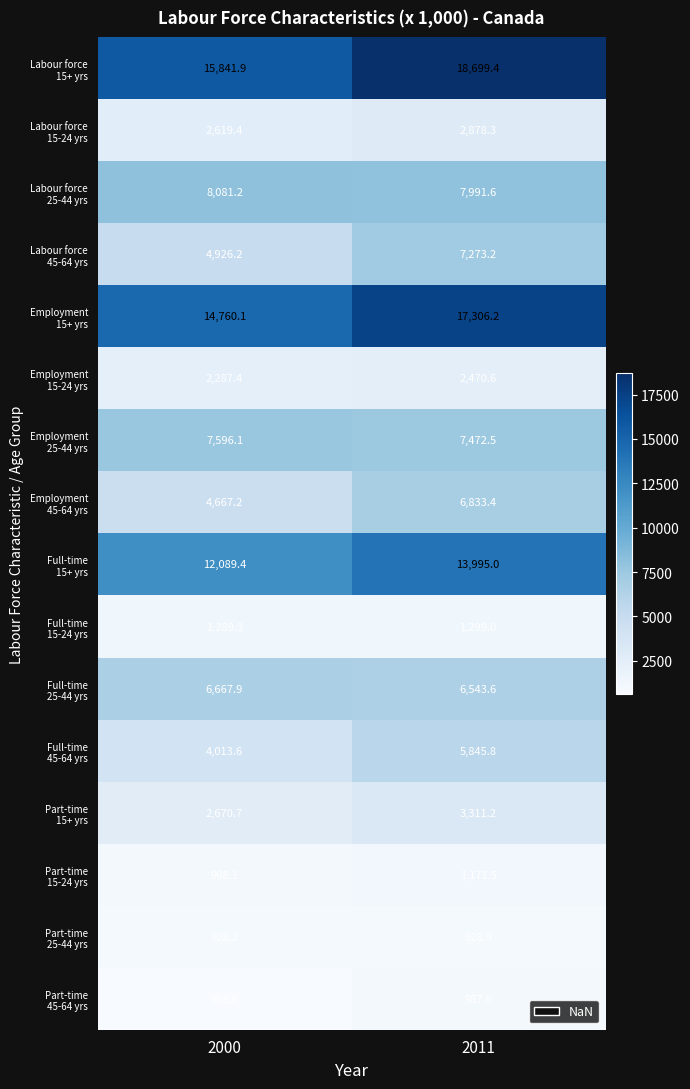

What is the total value across all series at 2000?

90090.3